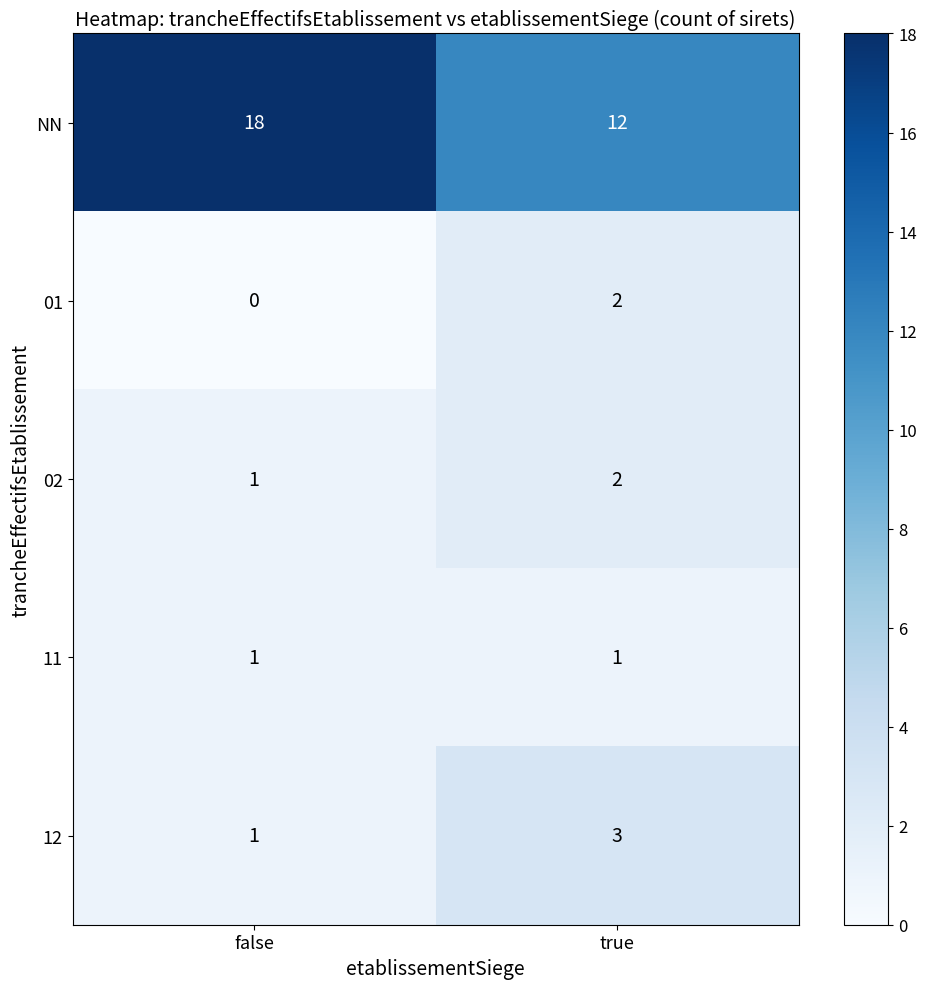

What is the spread (max minus min) of values at false?

18